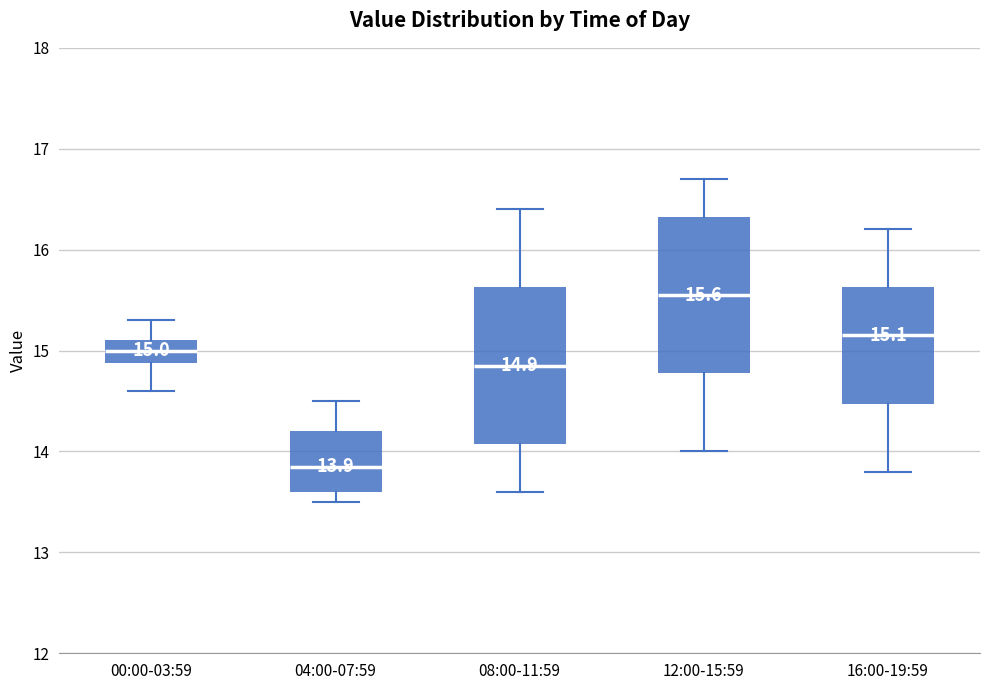

Which box's median line is the highest?

12:00-15:59